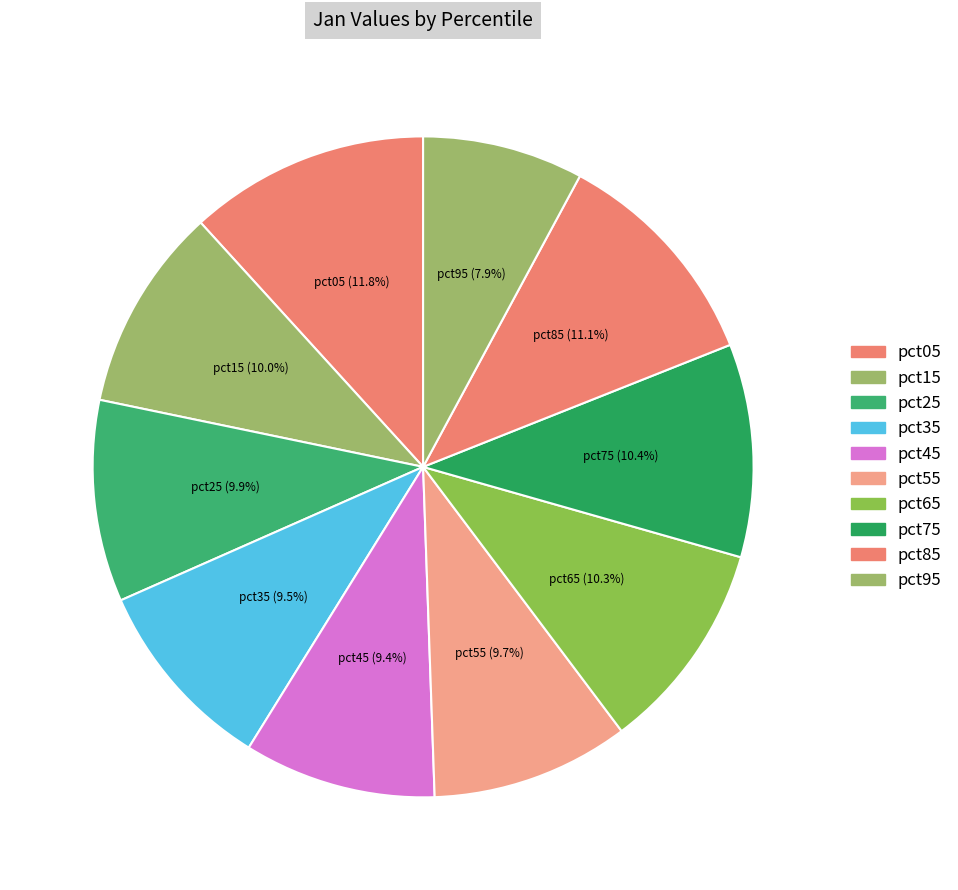

Is there a majority slice in this chart?

No